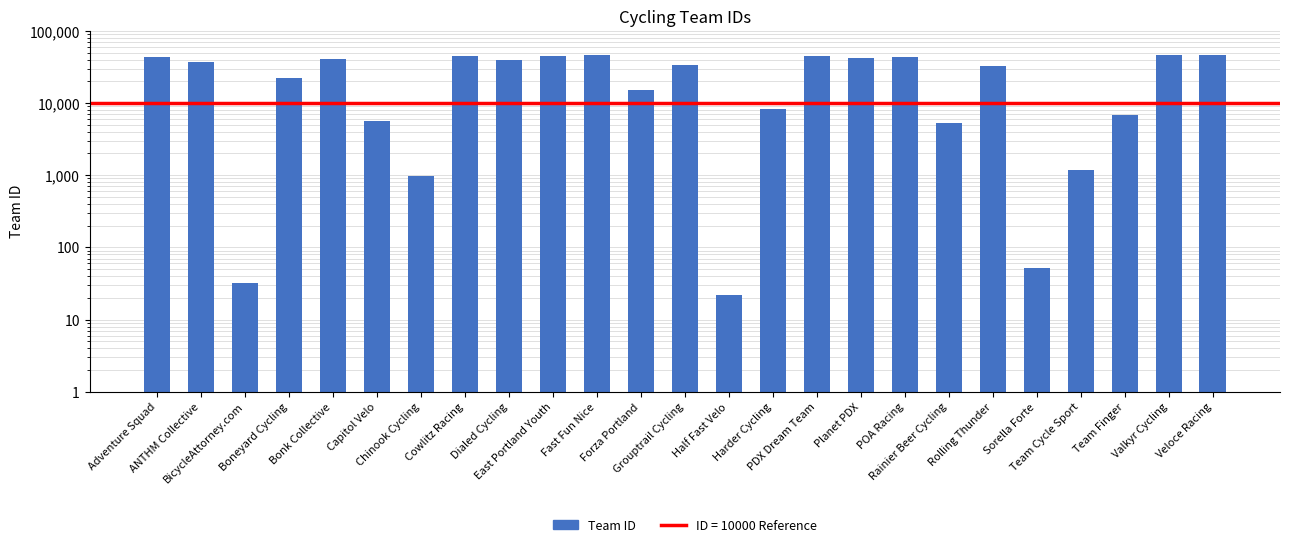

What is the label of the 14th bar from the right?

Forza Portland